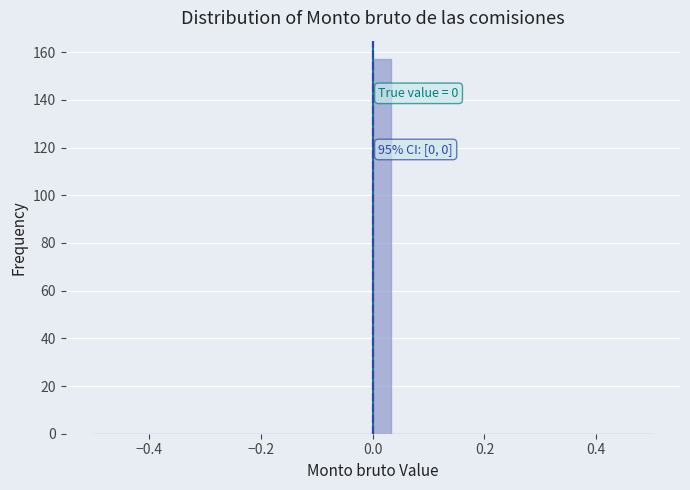

Around what value on the x-axis is the tallest bar? Give the approximate position of its centre, as read against the axis.

0.02